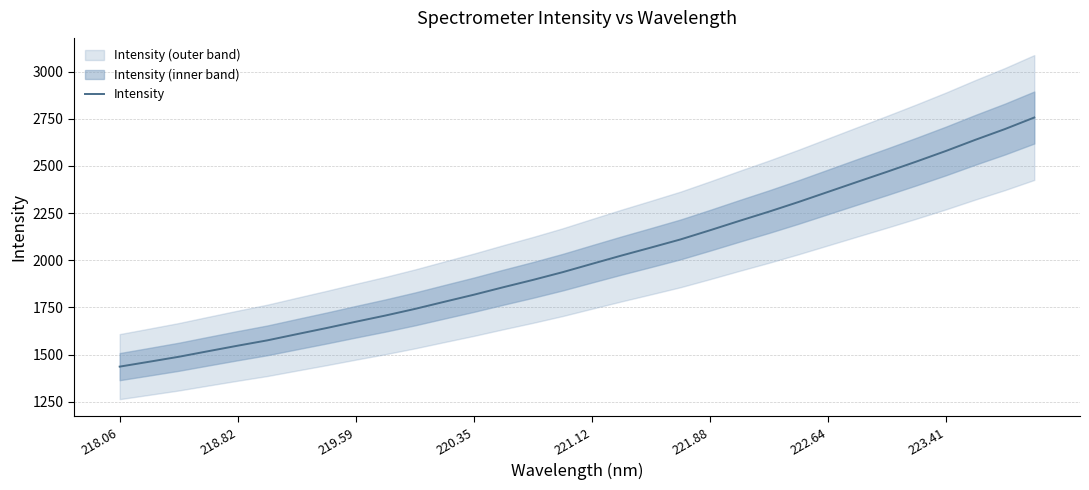

The value at 22 is 1022.1. True or false?

False